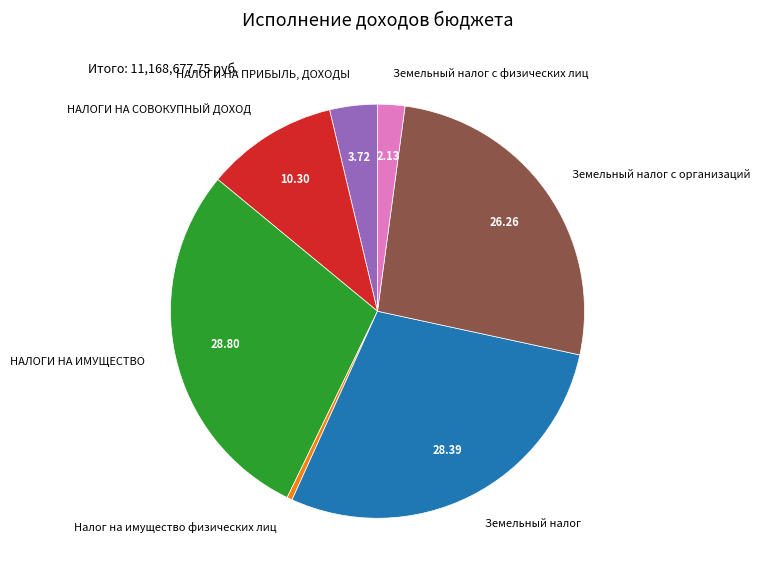

Does НАЛОГИ НА ИМУЩЕСТВО account for over 50% of the chart?

No